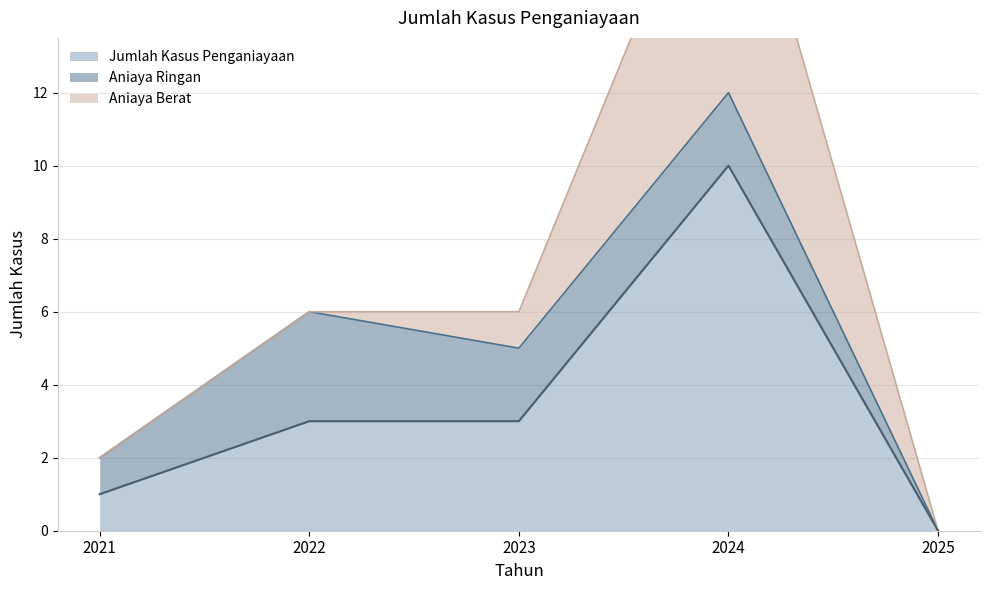

Does the chart have visible grid lines?

Yes